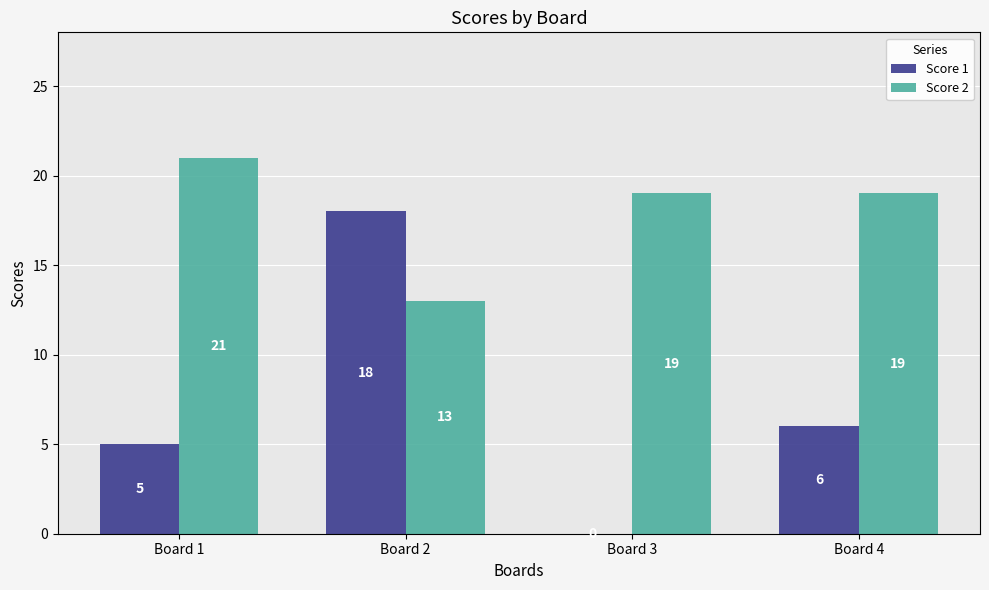

Which series changed the most between Board 1 and Board 4?

Score 2